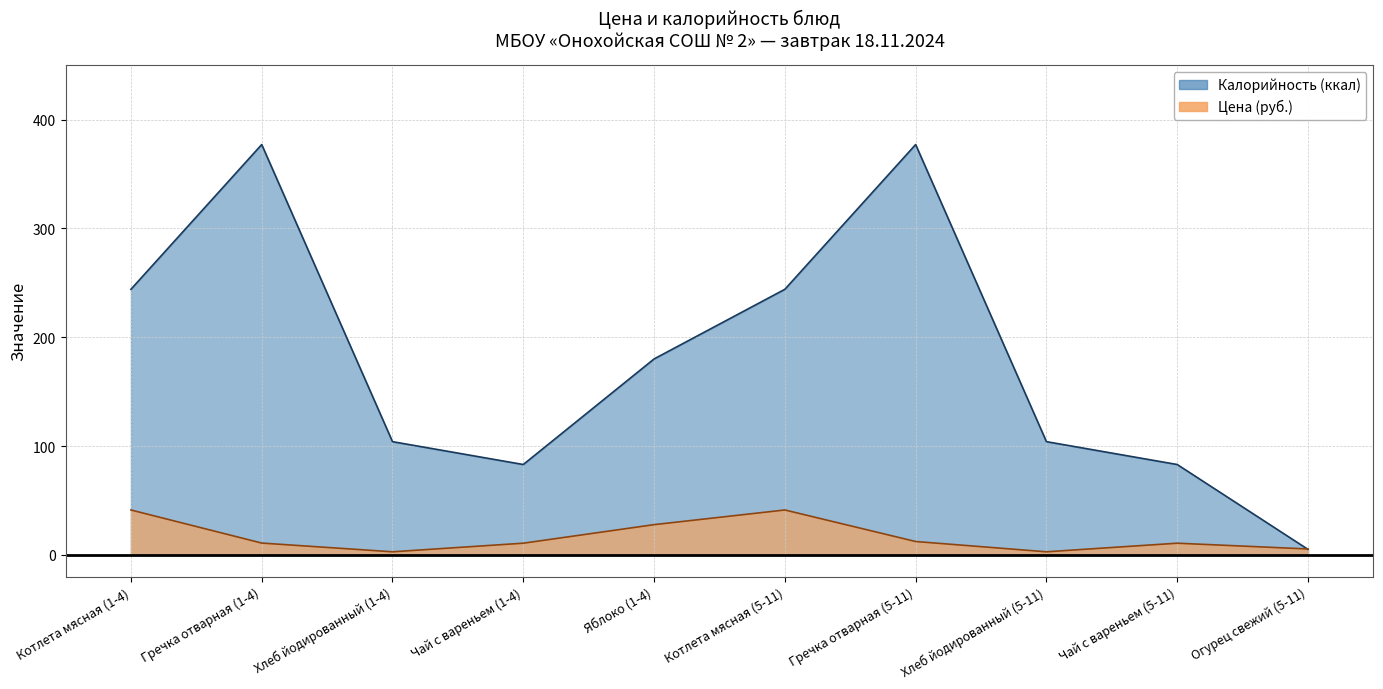

How many data points does each series have?

10